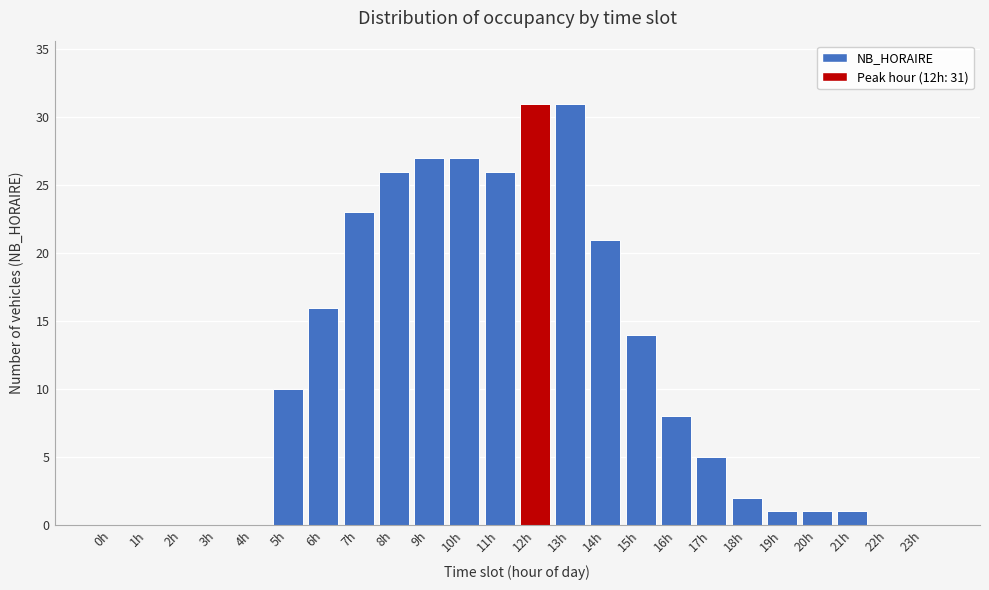

Reading left to right, transcribe all the data shown in this chart.

0h=0	1h=0	2h=0	3h=0	4h=0	5h=10	6h=16	7h=23	8h=26	9h=27	10h=27	11h=26	12h=31	13h=31	14h=21	15h=14	16h=8	17h=5	18h=2	19h=1	20h=1	21h=1	22h=0	23h=0